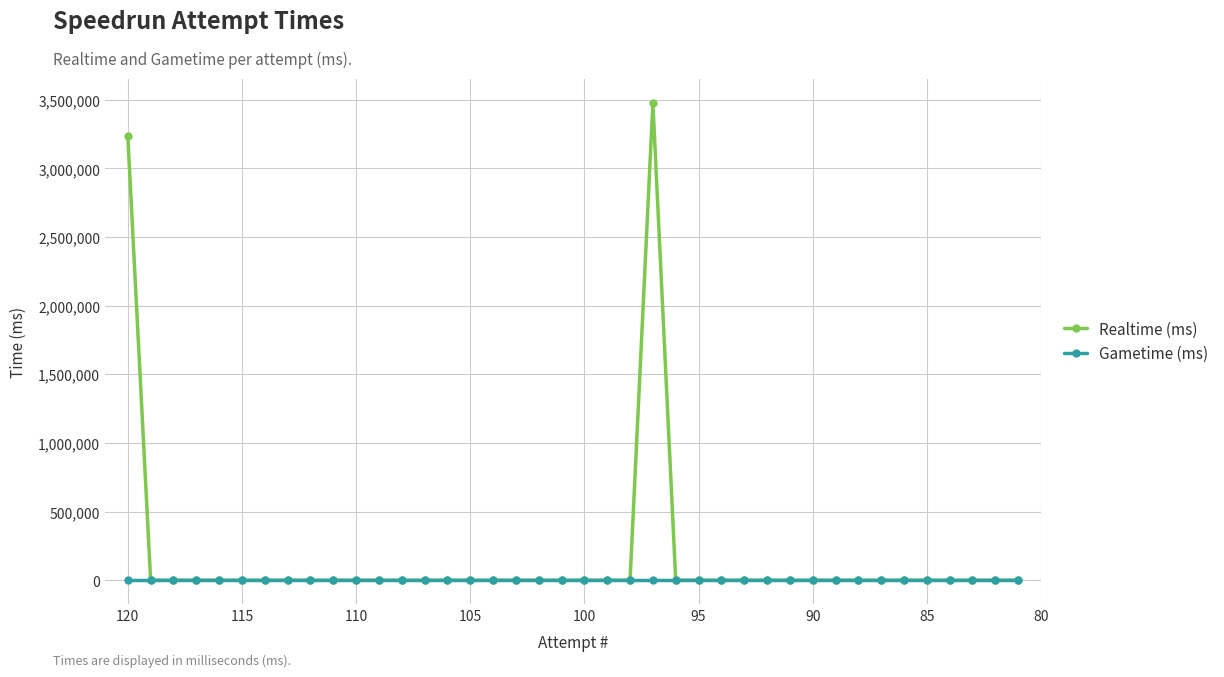

At which label is Gametime (ms) closest to 0?

120